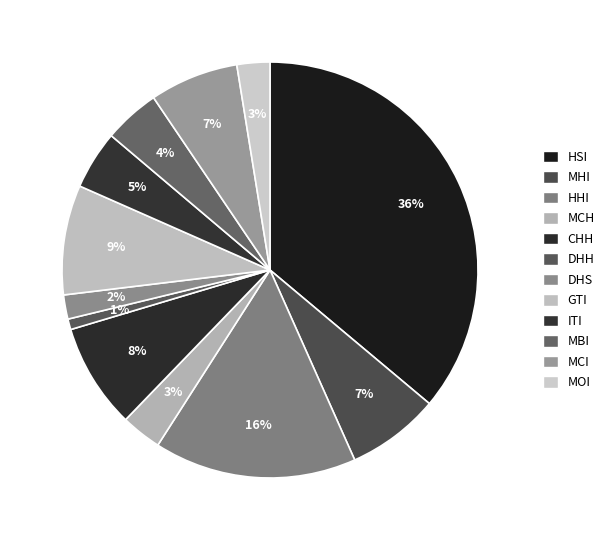

Approximately how many times larger is the value at MOI compared to MCI?

0.4